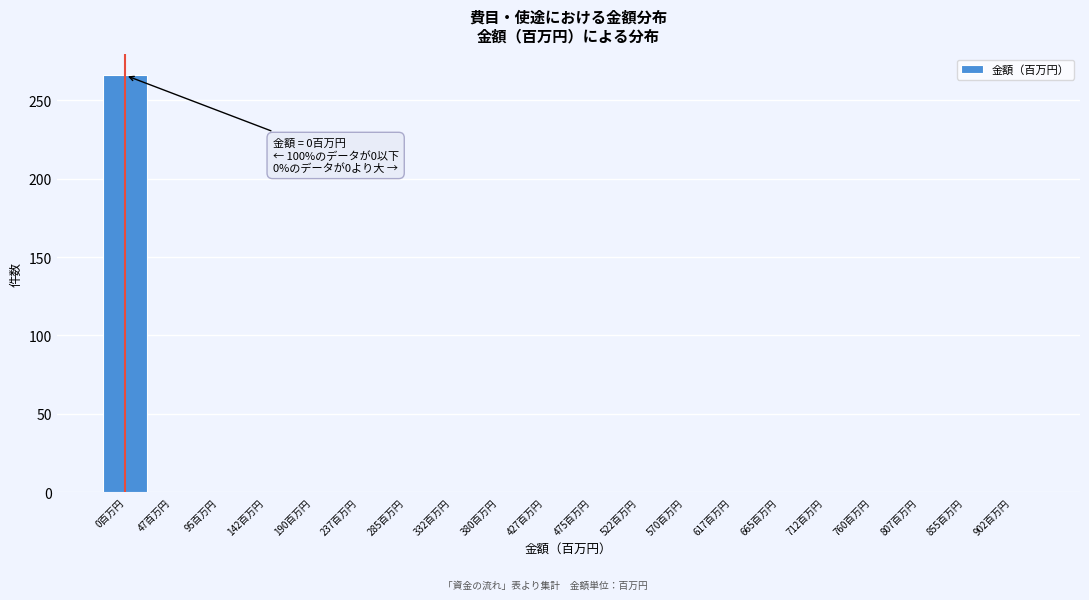

Reading right to left, extract all data points from this chart.

902百万円=0	855百万円=0	807百万円=0	760百万円=0	712百万円=0	665百万円=0	617百万円=0	570百万円=0	522百万円=0	475百万円=0	427百万円=0	380百万円=0	332百万円=0	285百万円=0	237百万円=0	190百万円=0	142百万円=0	95百万円=0	47百万円=0	0百万円=266